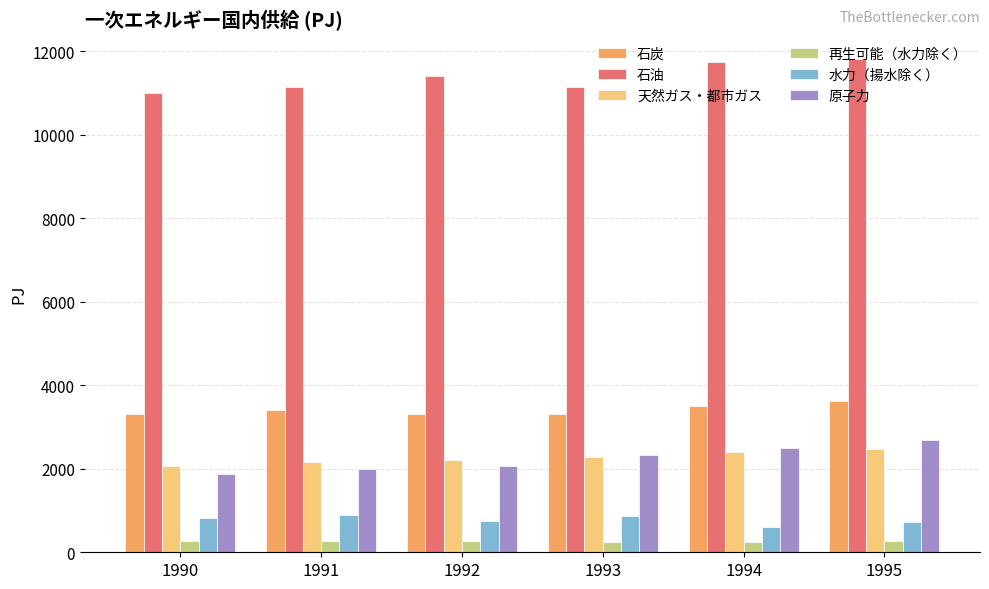

What is the sum of all 原子力 values?

13454.3